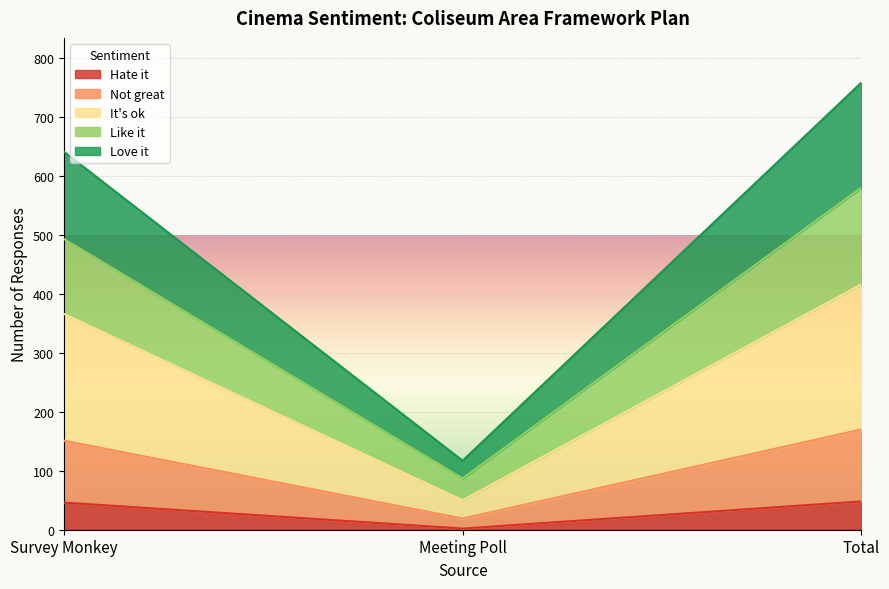

At which category is the sum across all series the highest?

Total